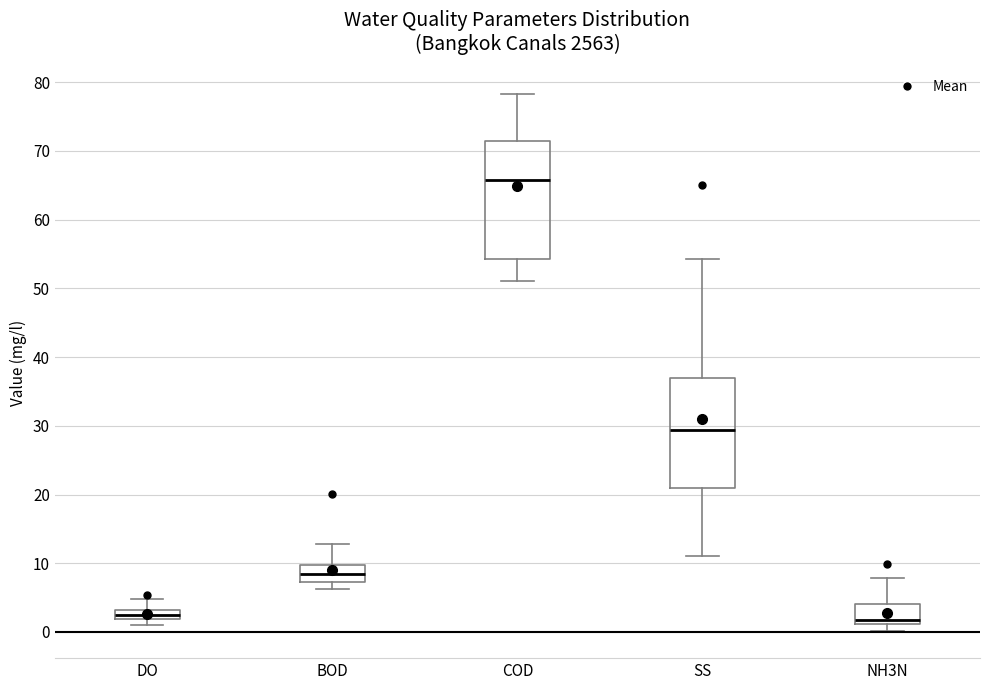

Where is the upper edge of the box for DO on the y-axis? The values are not printed on the chart, so give them approximately, as read against the axis.

3